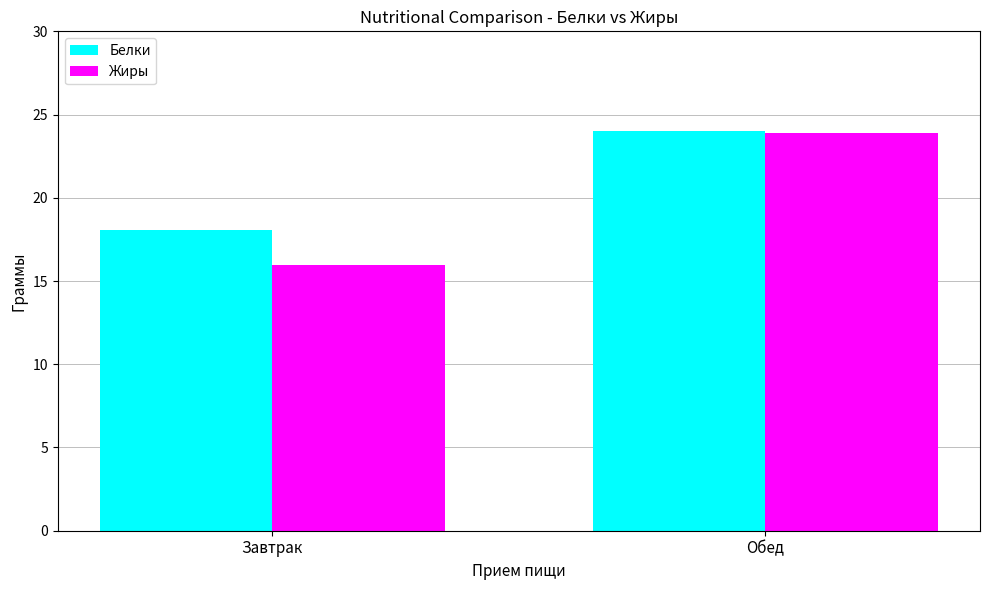

What is the total value across all series at Обед?

47.9